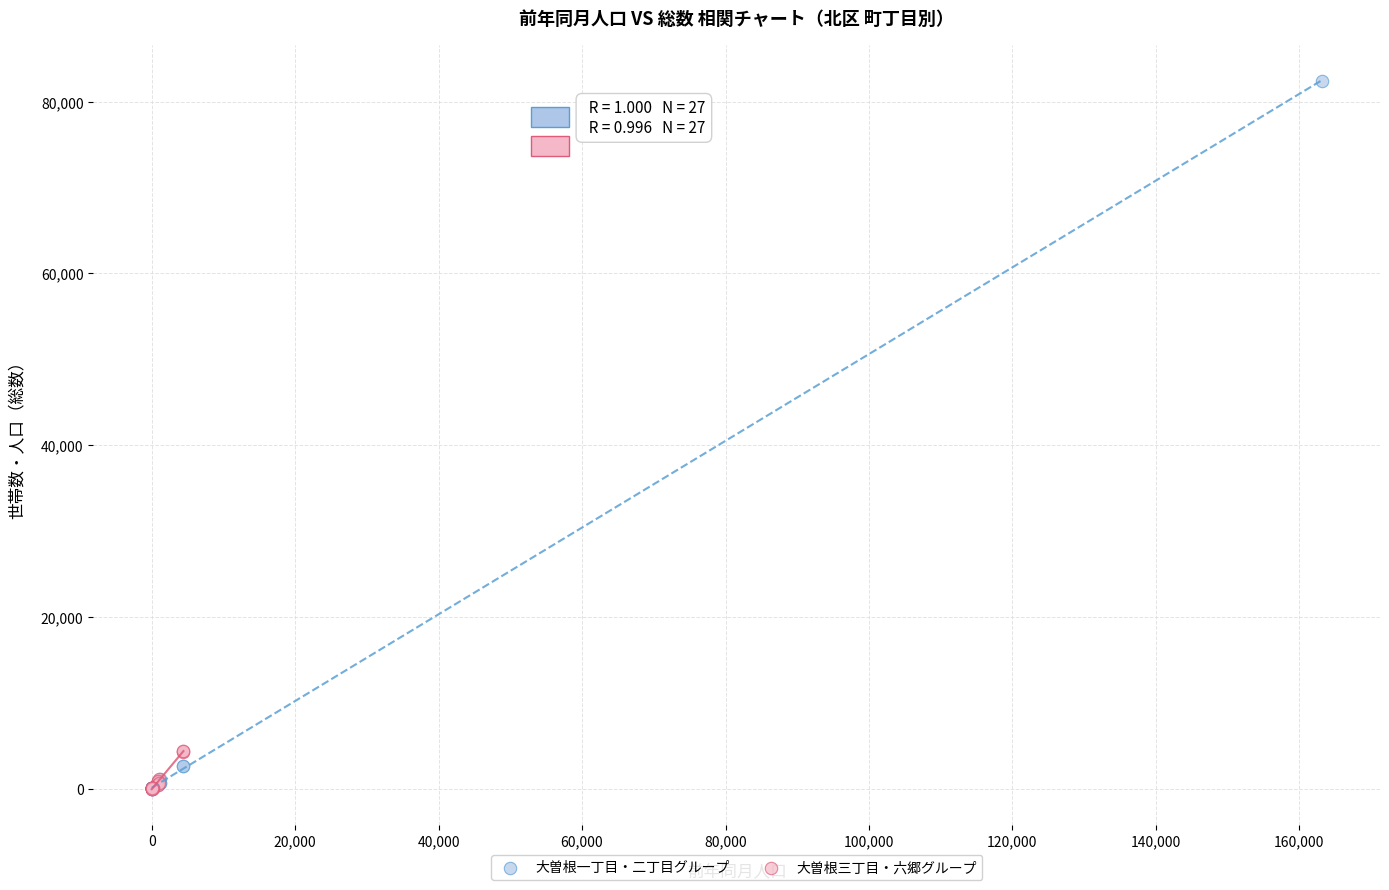

Which series has the widest spread of Y values?

大曽根一丁目・二丁目グループ